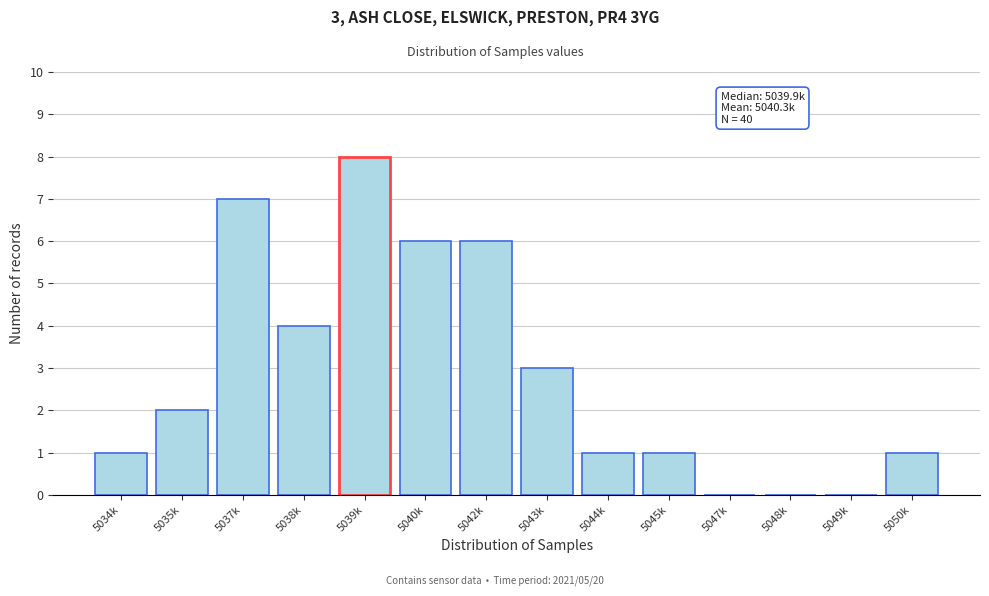

Reading right to left, extract all data points from this chart.

5050k=1	5049k=0	5048k=0	5047k=0	5045k=1	5044k=1	5043k=3	5042k=6	5040k=6	5039k=8	5038k=4	5037k=7	5035k=2	5034k=1